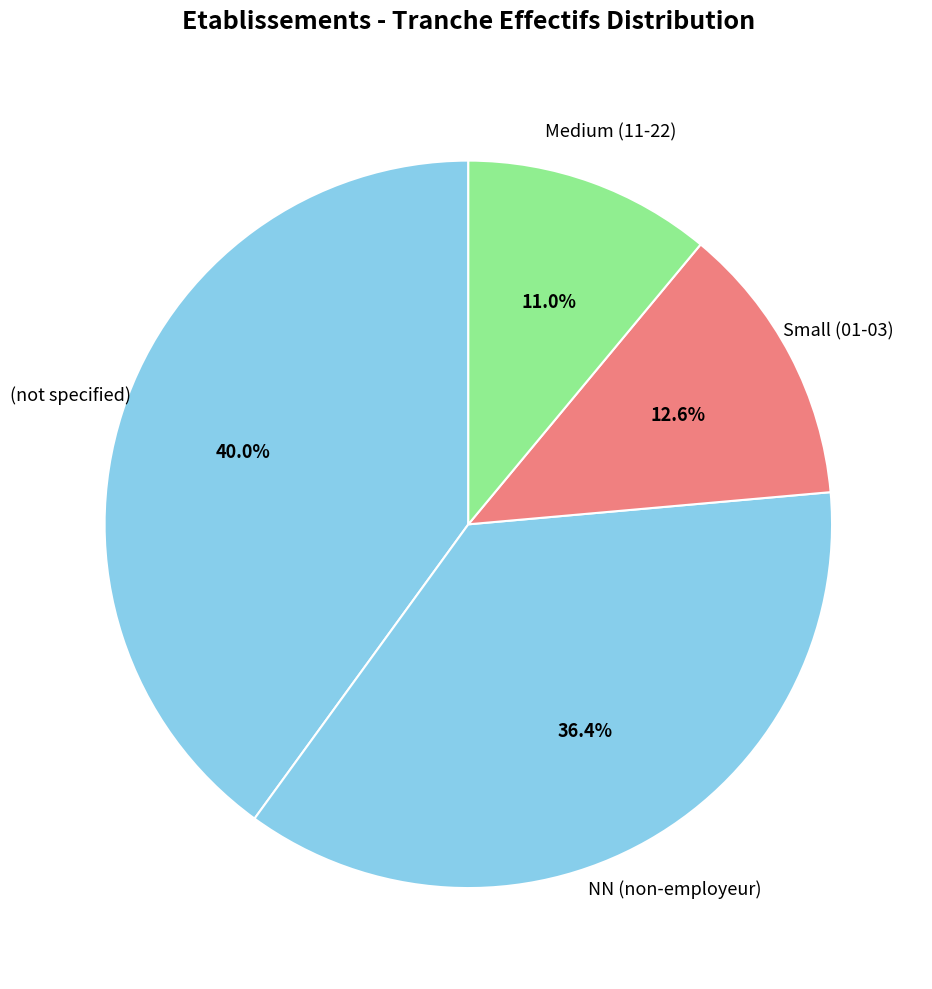

Count the number of slices in the pie.

4